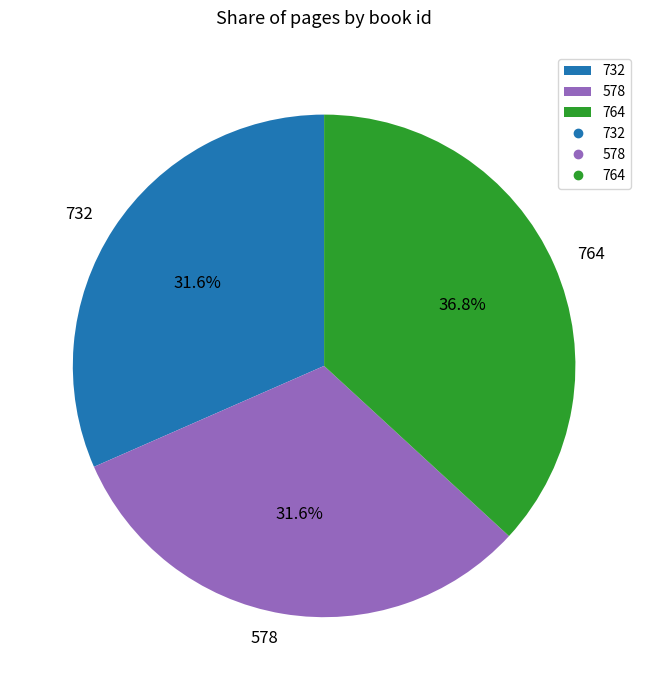

Approximately how many times larger is the value at 578 compared to 732?

1.0